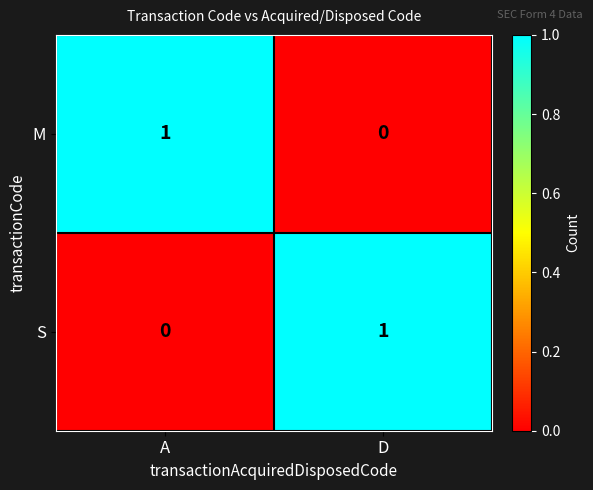

Is the value of M at D greater than the value of S at D?

No